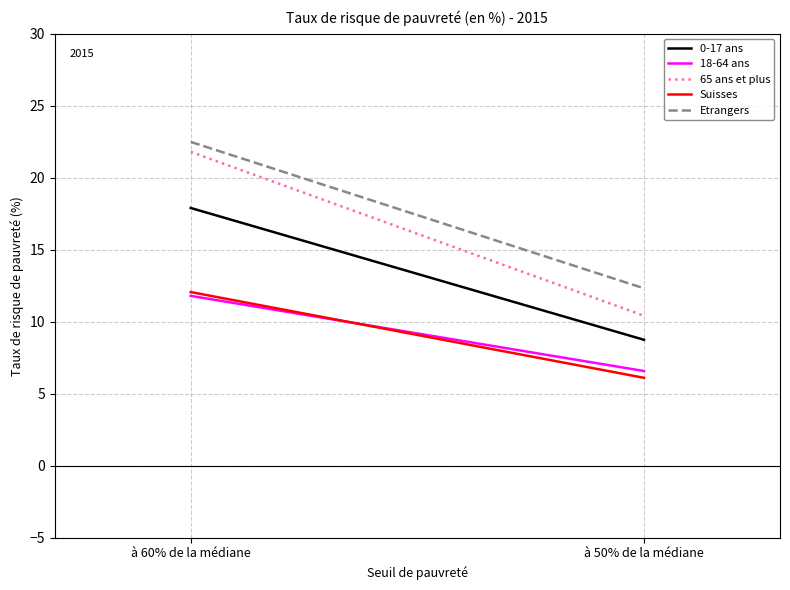

What is the value of the Suisses point at the 2nd from the left?

6.1